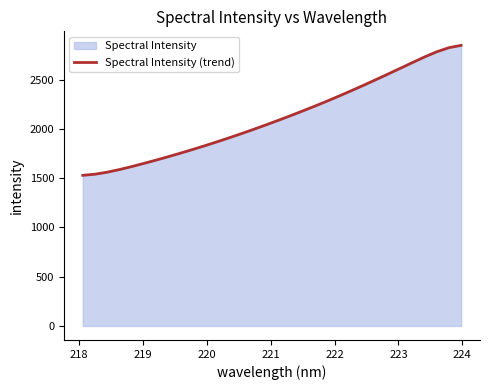

What is the sum of all values?

67627.0